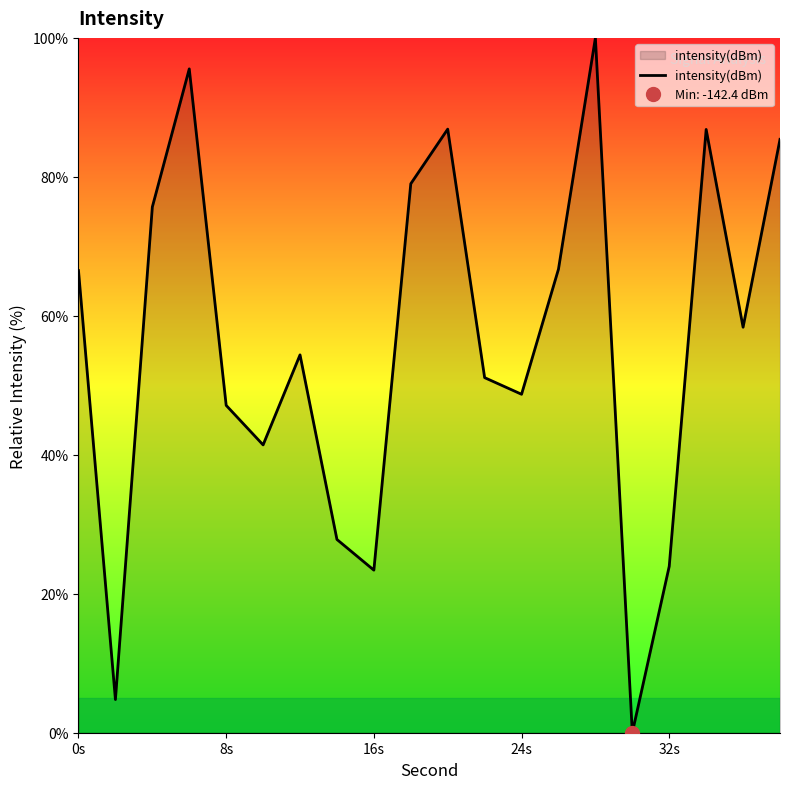

True or false: the data shows 22.6 at 24s.

False